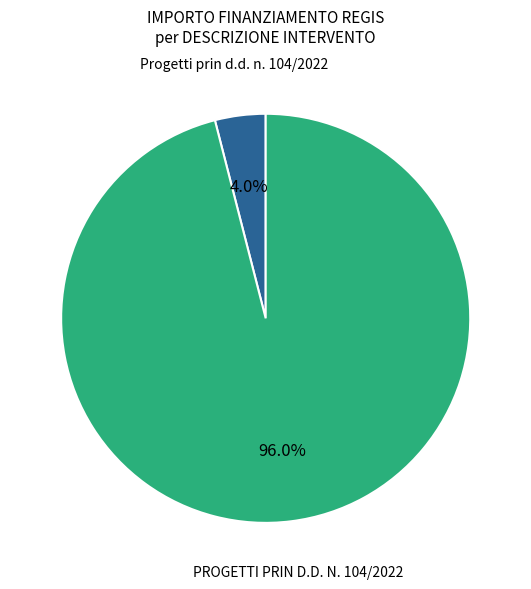

Which slice is the largest?

PROGETTI PRIN D.D. N. 104/2022